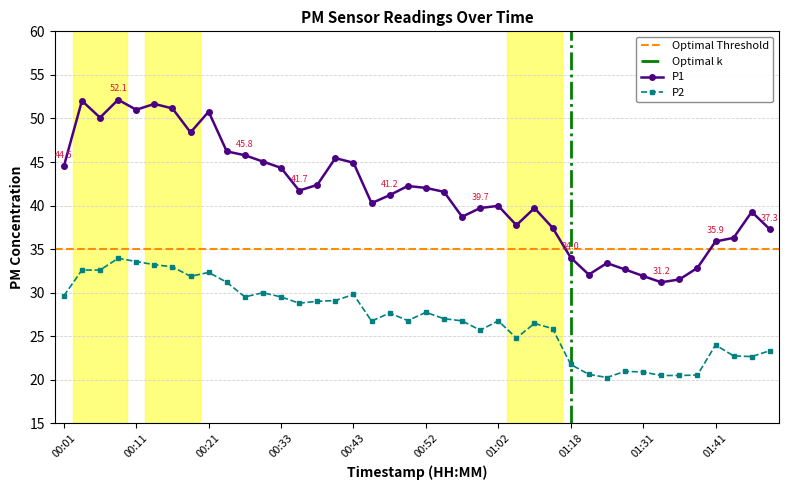

True or false: P2 and P1 cross at least once.

False